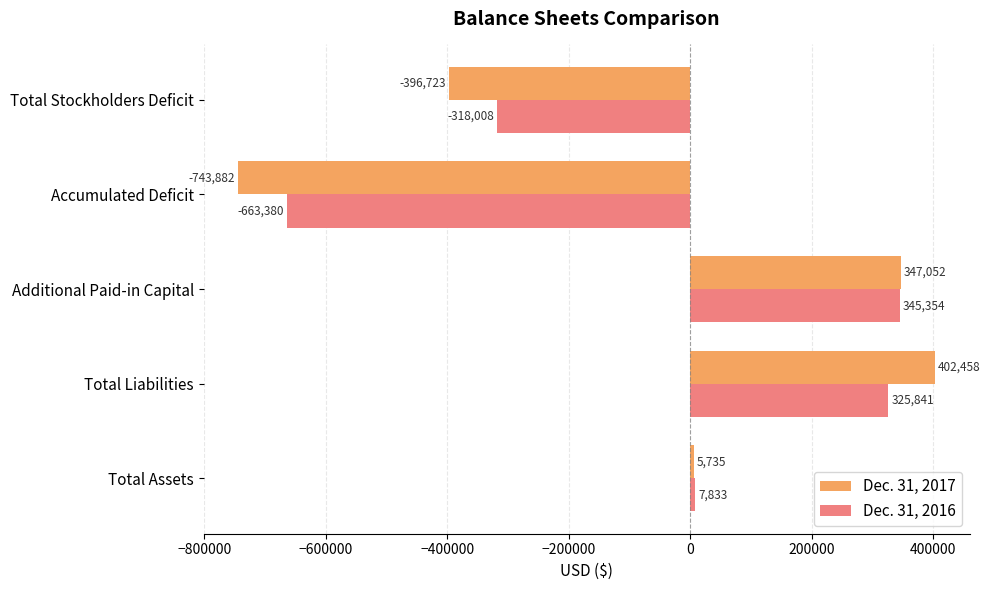

At which label does Dec. 31, 2017 reach its minimum?

Accumulated Deficit